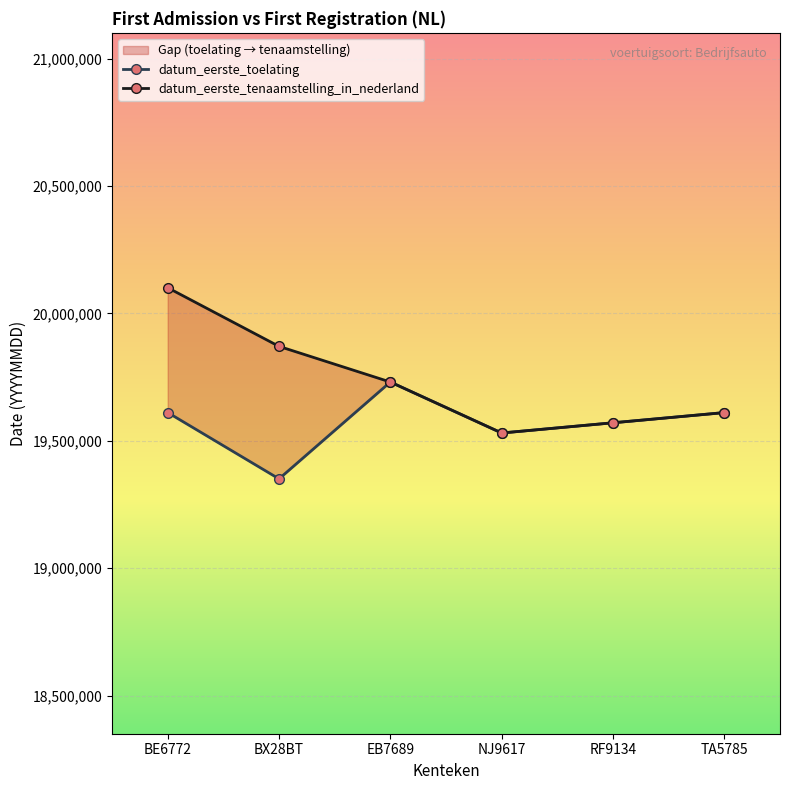

Which category has the lowest value in the datum_eerste_tenaamstelling_in_nederland series?

NJ9617